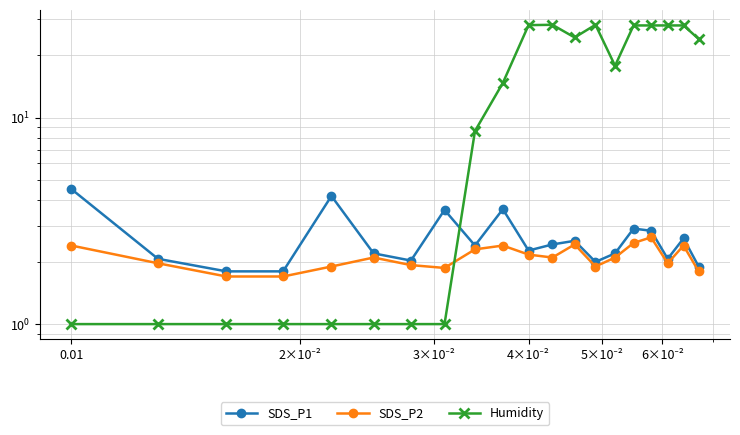

Which series has the largest total across all categories?

Humidity